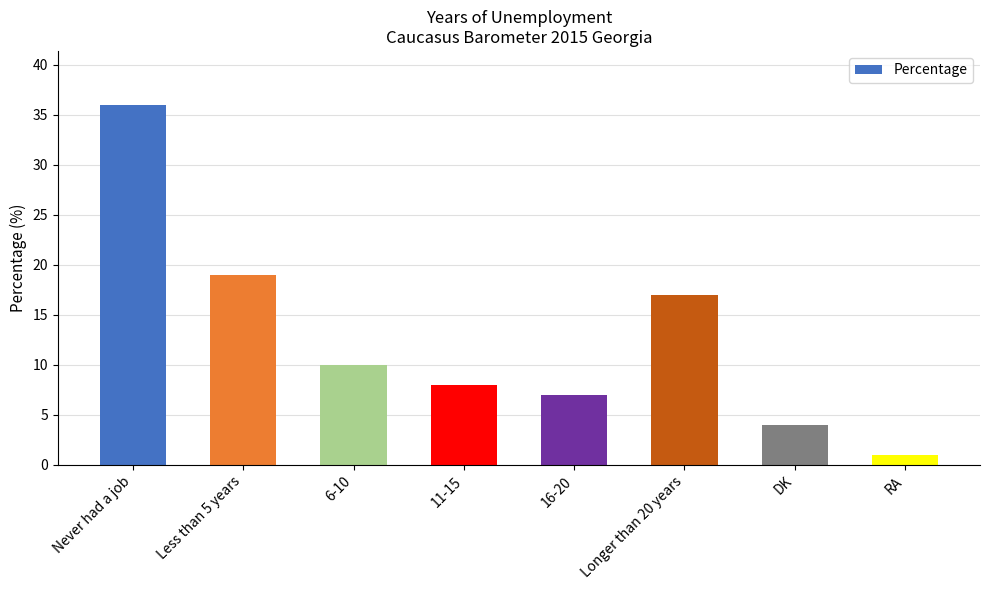

Approximately how many times larger is the value at Less than 5 years compared to 16-20?

2.7